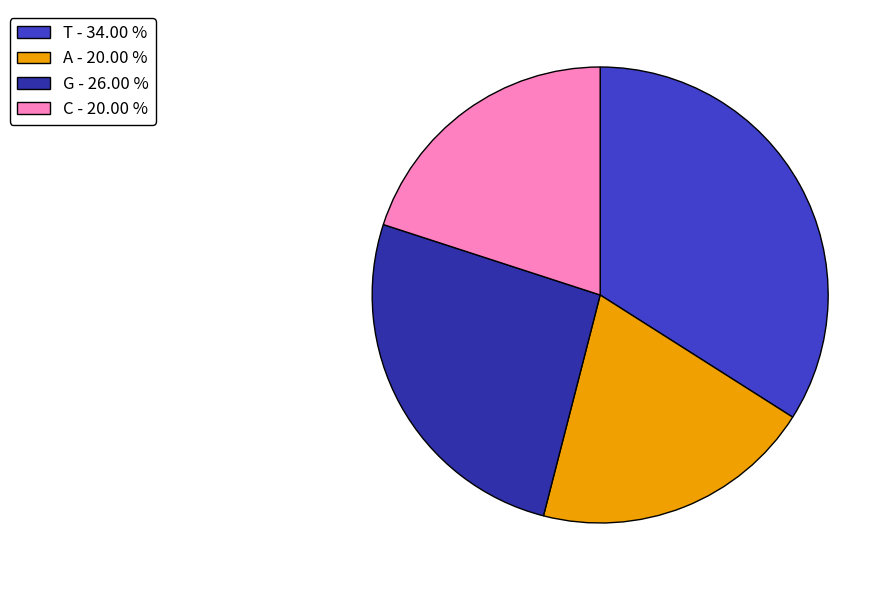

What is the largest slice in the pie chart?

T - 34.00 %